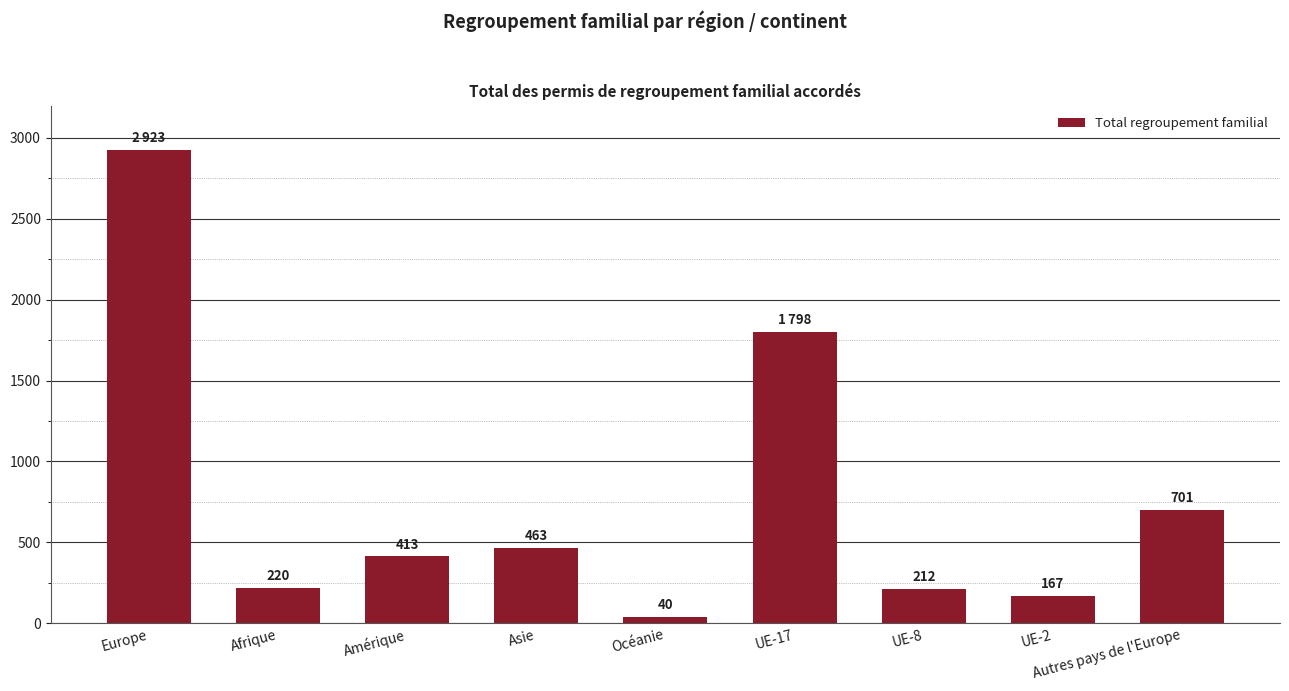

Is it true that the value at Océanie is 40?

True